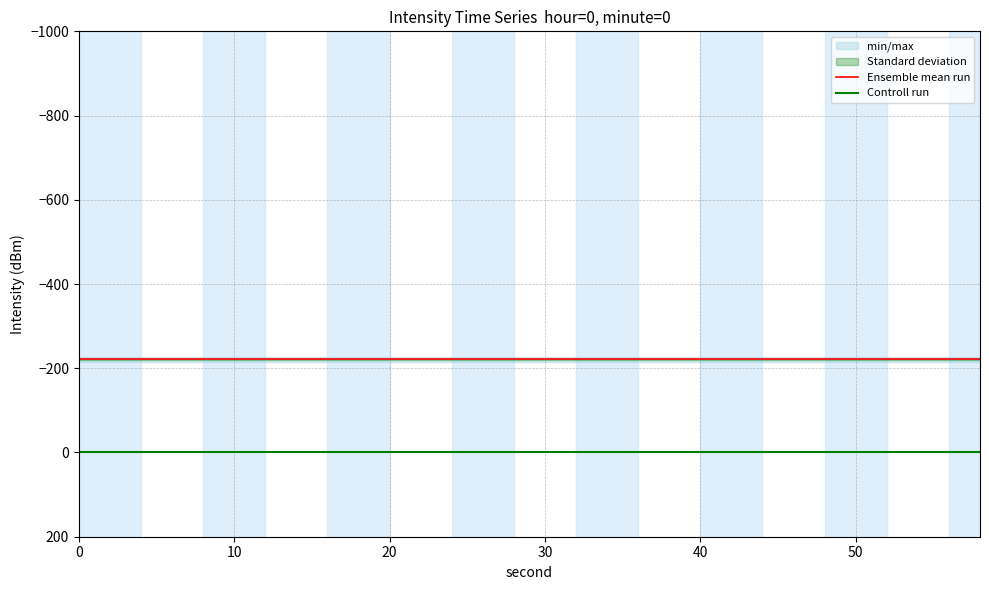

True or false: Controll run and Ensemble mean run cross at least once.

False